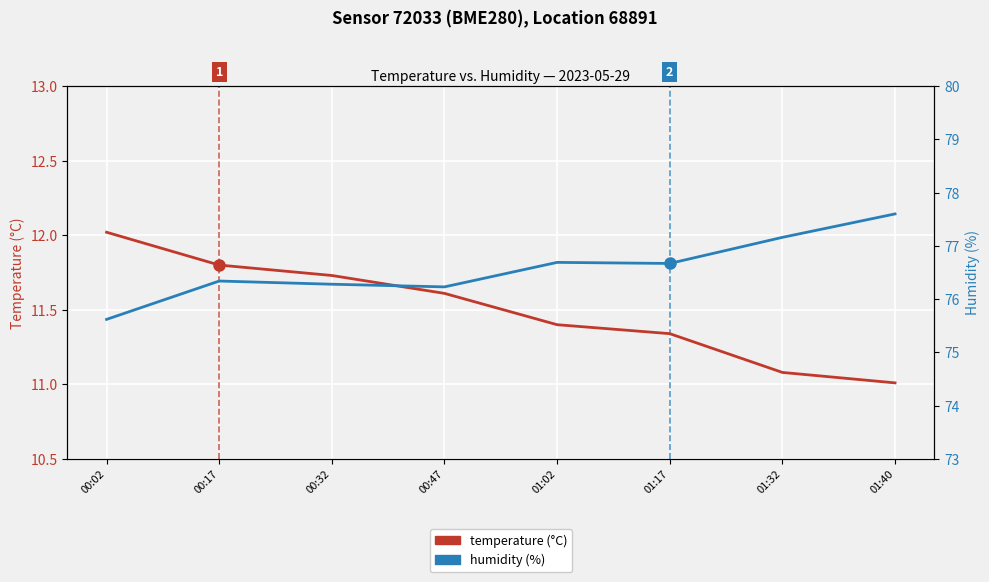

Which series has the widest spread of values?

humidity